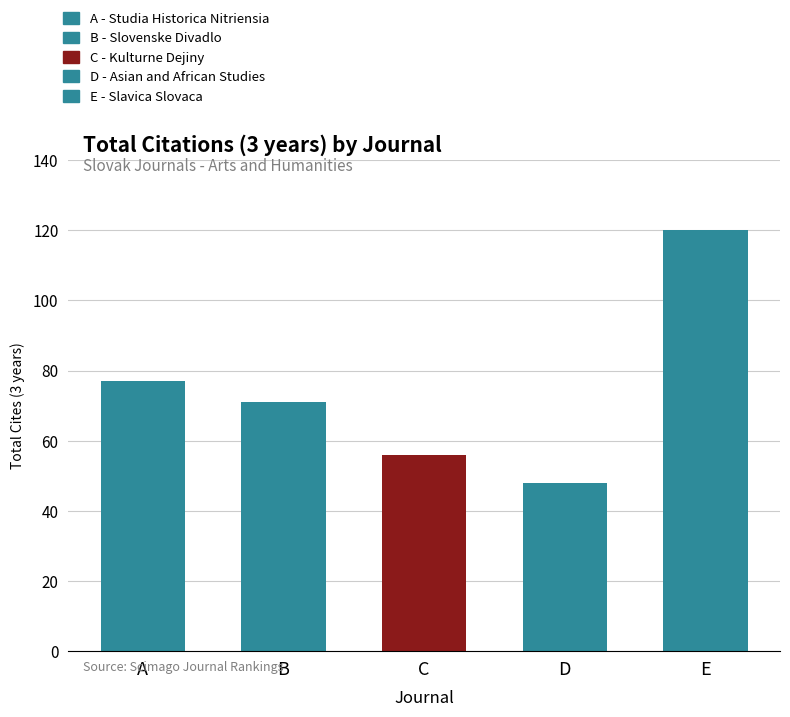

True or false: the data shows 12 at D.

False